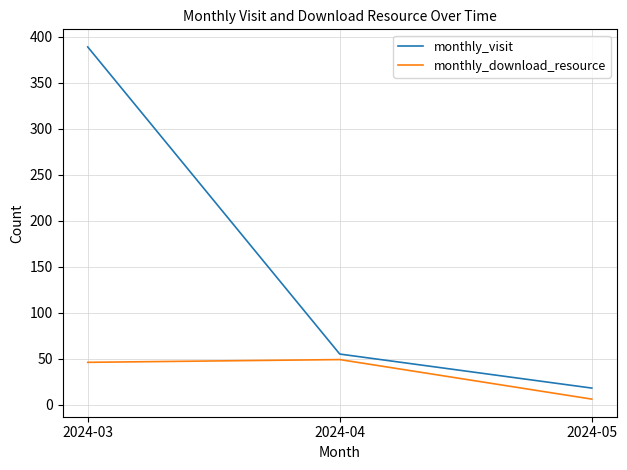

How many values in the monthly_download_resource series are below 46?

1